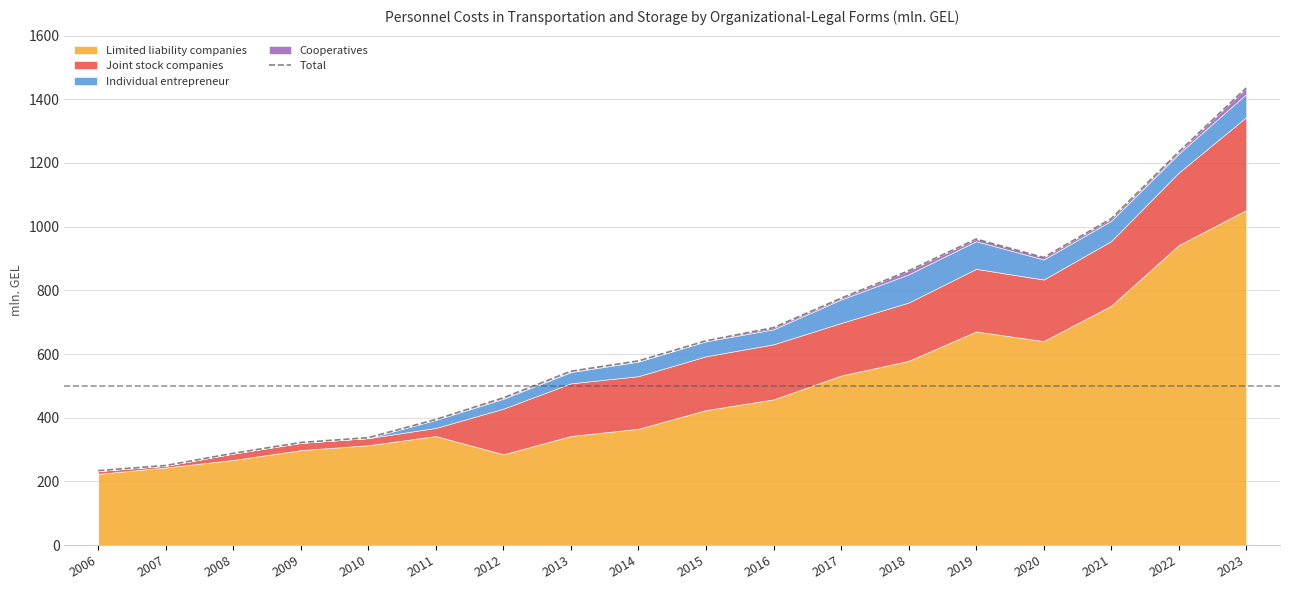

At which category does the data reach its first local peak?

2019